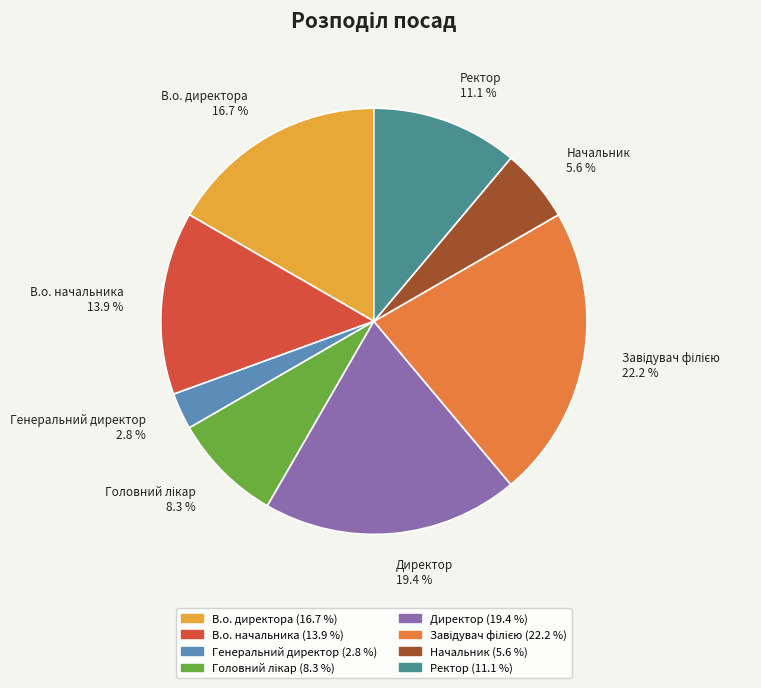

What is the ratio of the value at В.о. начальника to the value at Генеральний директор?

5.0